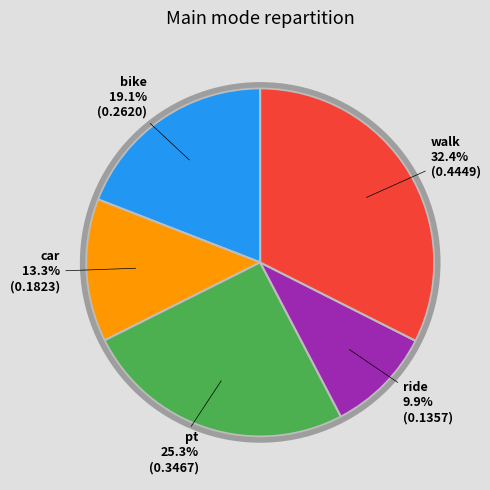

Does any single category account for the majority?

No